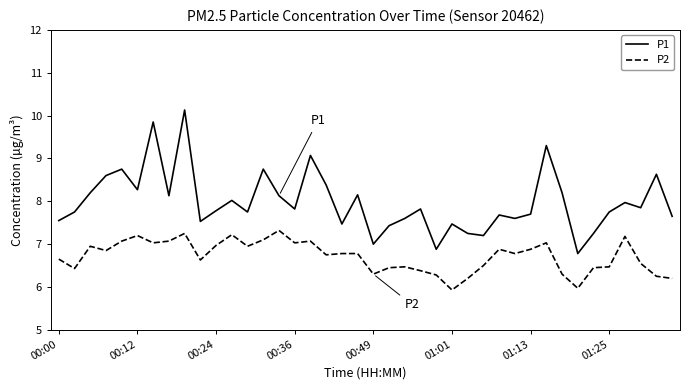

List the series in order of their overall mean, highest first.

P1, P2